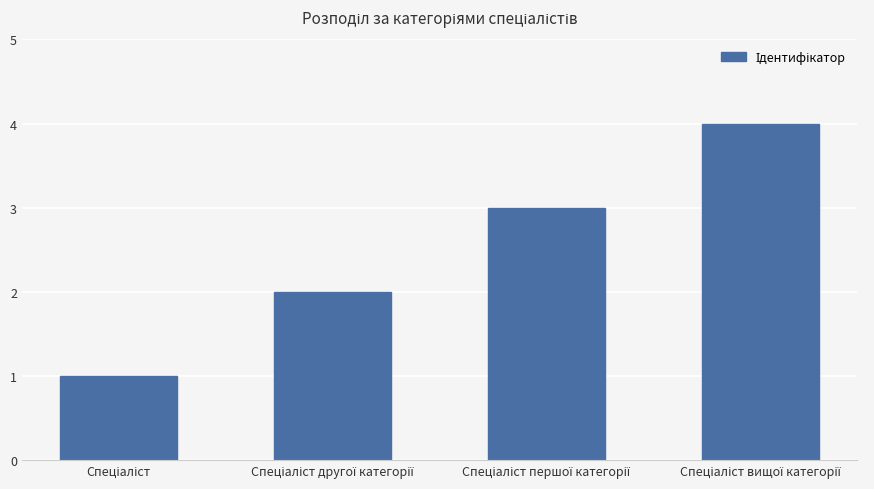

What is the smallest value displayed?

1